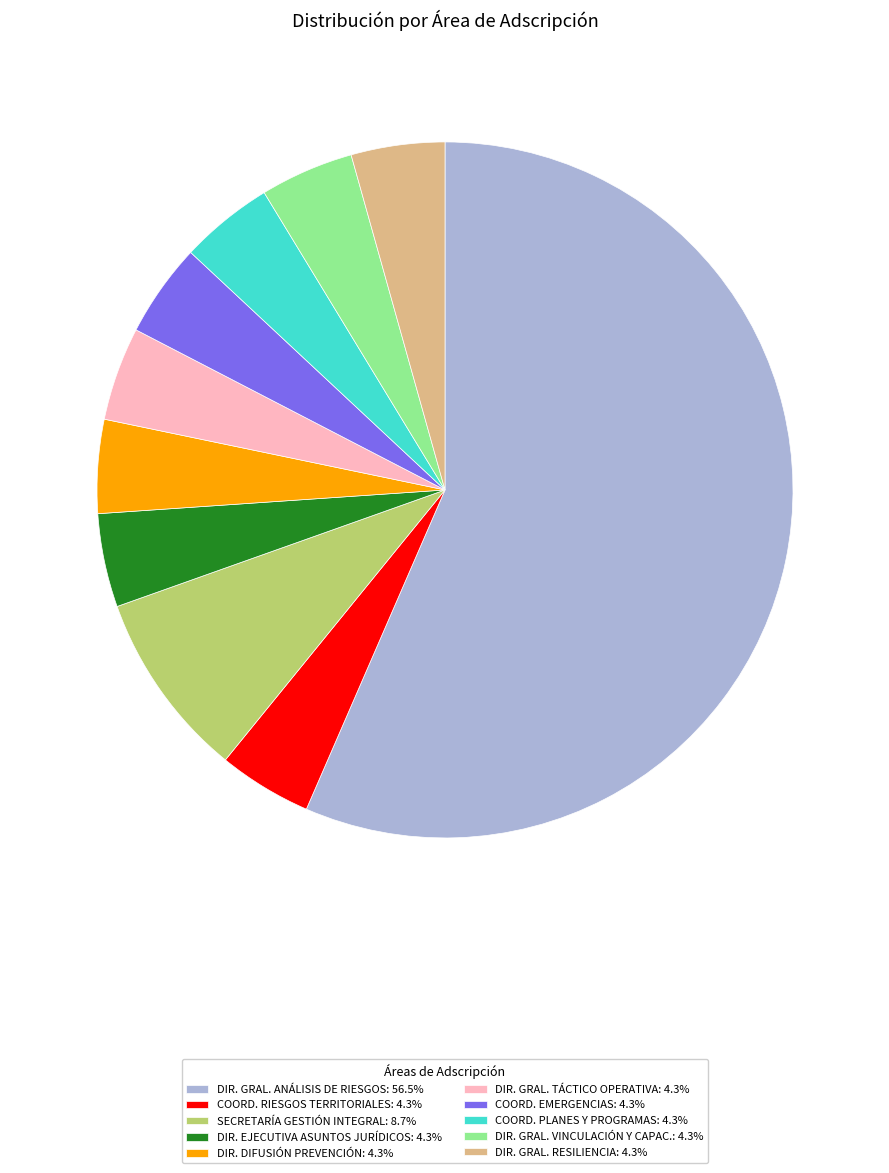

Approximately how many times larger is the value at DIR. GRAL. VINCULACIÓN Y CAPAC.: 4.3% compared to DIR. EJECUTIVA ASUNTOS JURÍDICOS: 4.3%?

1.0